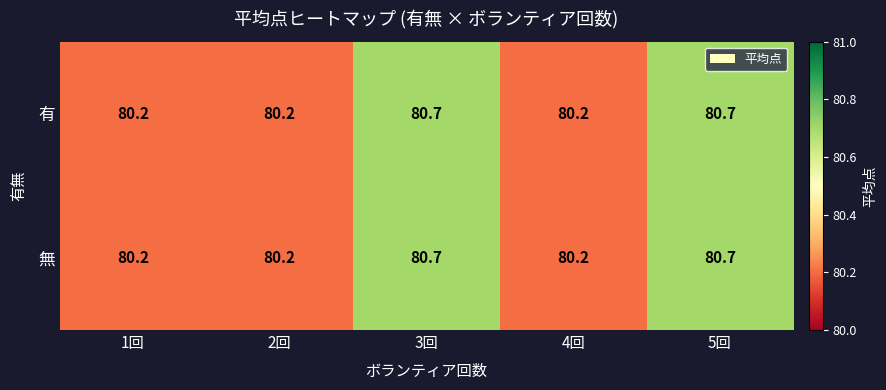

What is the difference between the maximum and minimum values in the 有 series?

0.5